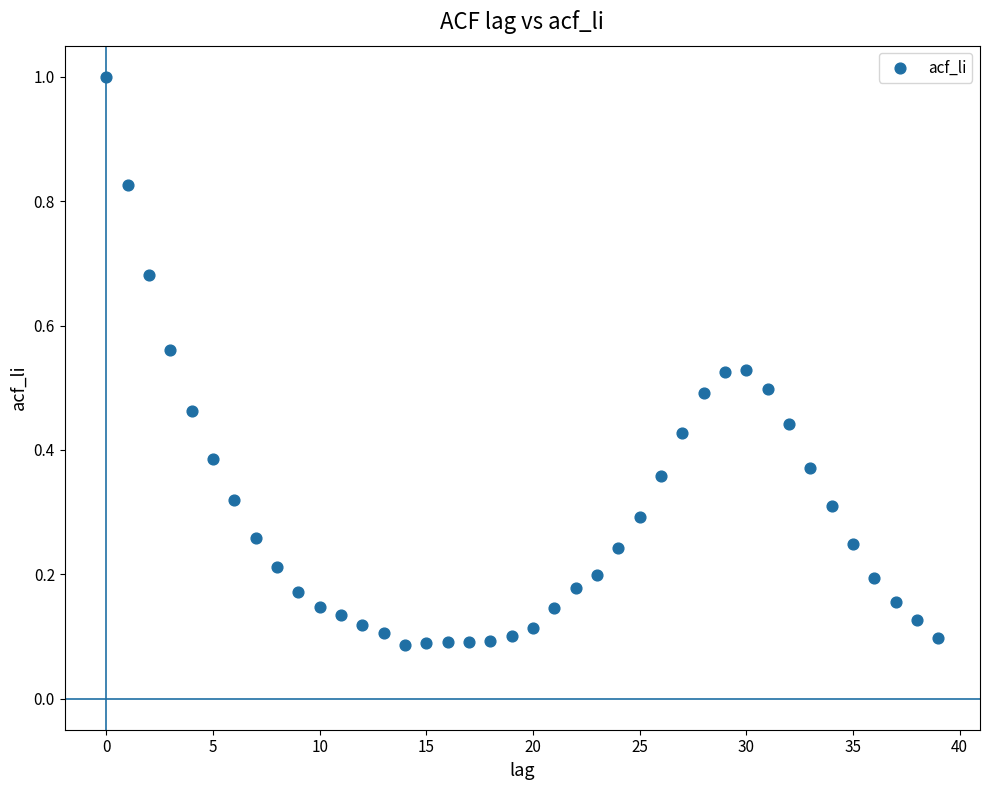

What is the range of Y values (max minus min)?

0.9